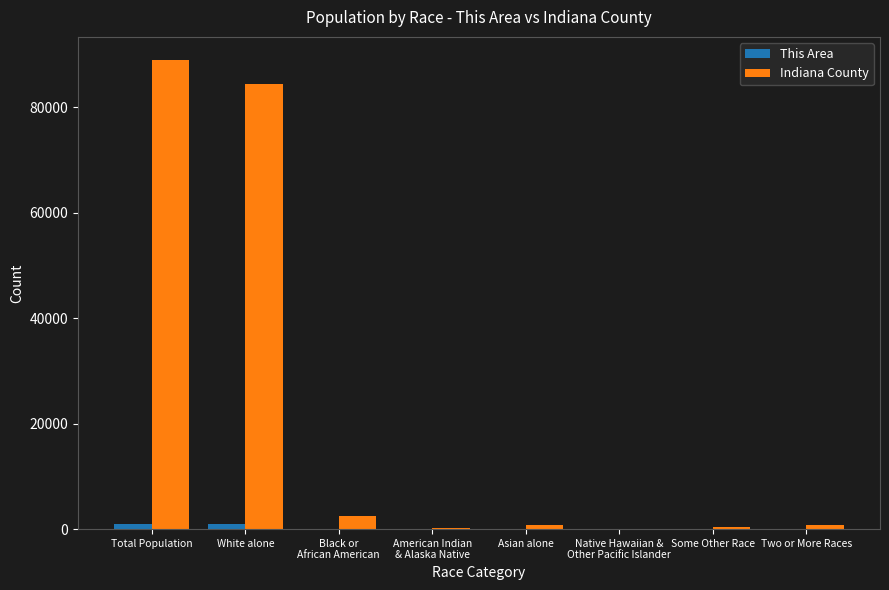

At which label is Indiana County closest to 44445?

White alone